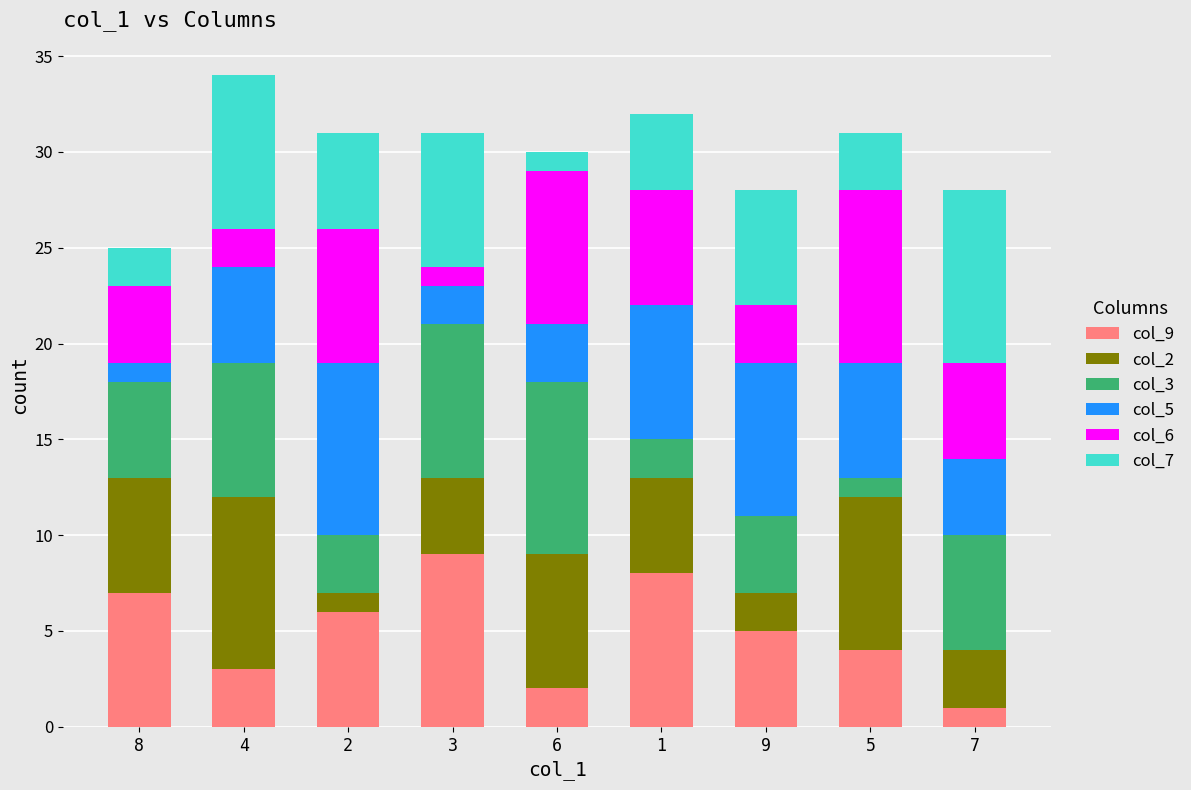

True or false: col_9 has a value of 6 at 2.

True